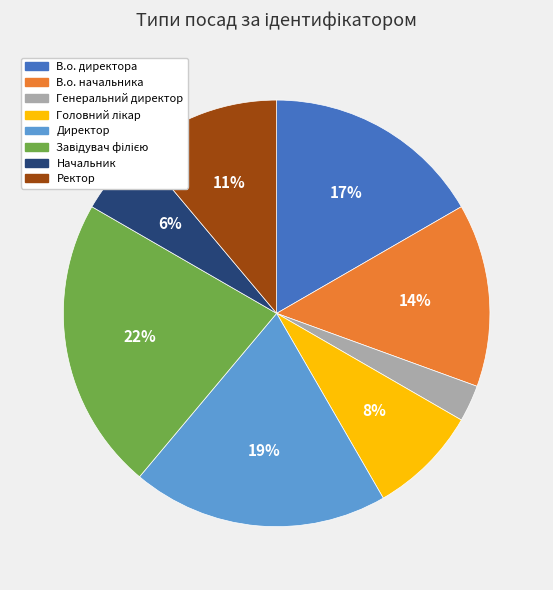

Which slice is the smallest?

Генеральний директор